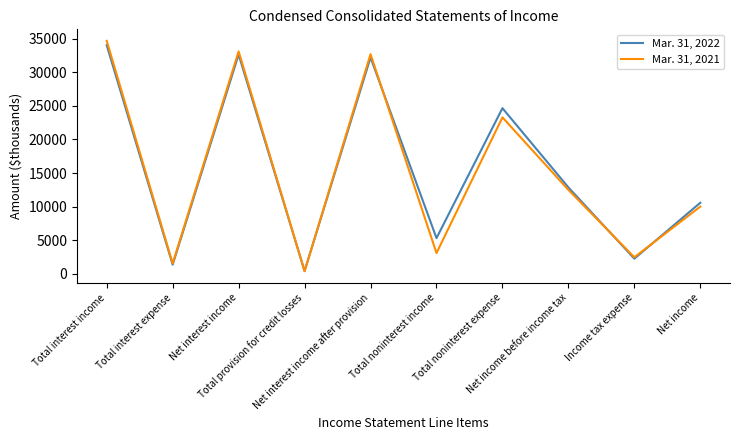

What is the spread (max minus min) of values at Net income?

576